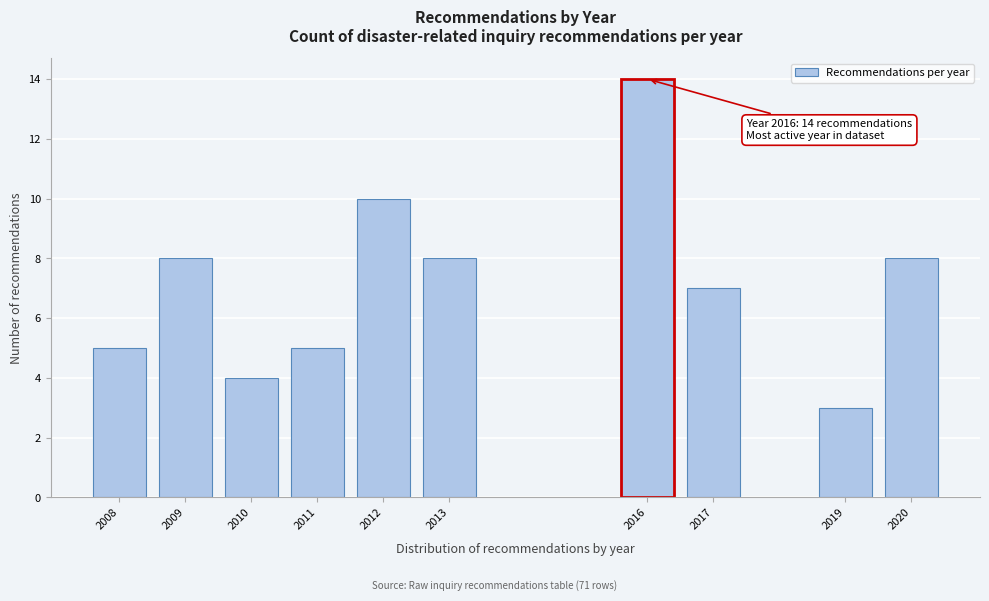

Reading left to right, what are all the values shown in this chart?

2008=5	2009=8	2010=4	2011=5	2012=10	2013=8	2016=14	2017=7	2019=3	2020=8